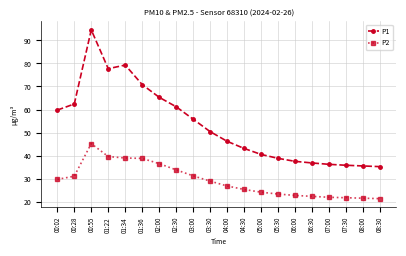

What is the spread (max minus min) of values at 07:30?

14.1